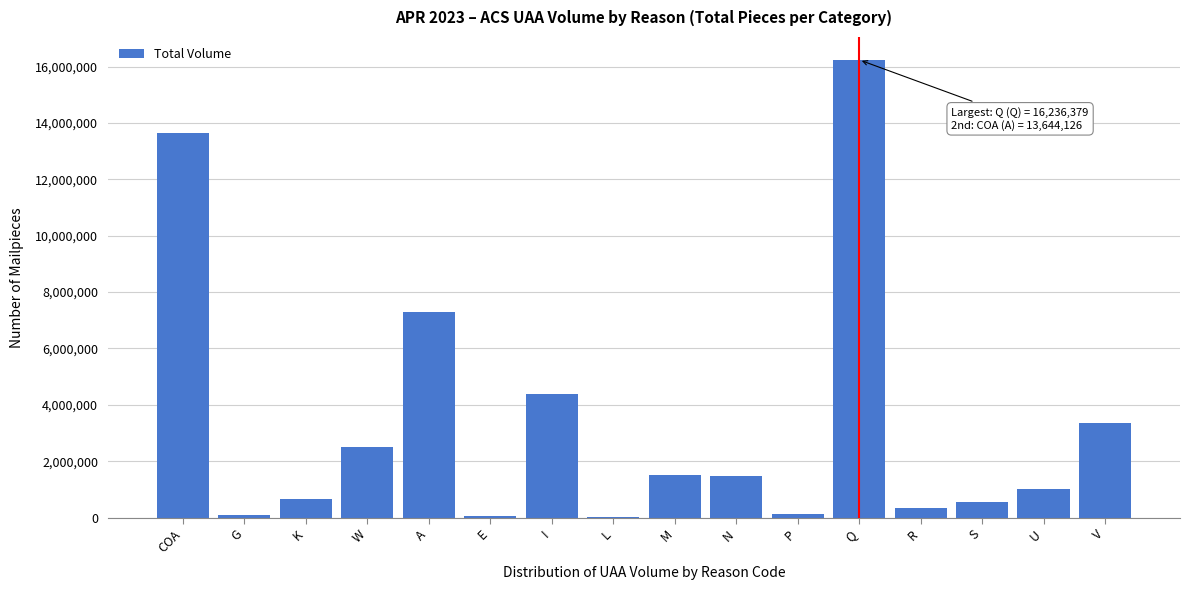

What is the sum of all values?

53315682